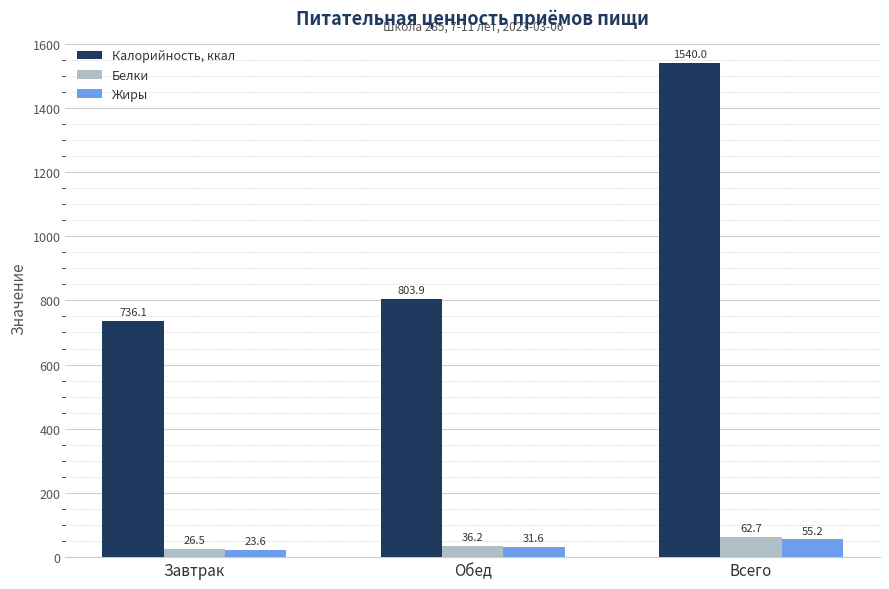

What is the value of the Белки bar at the 3rd from the left?

62.7